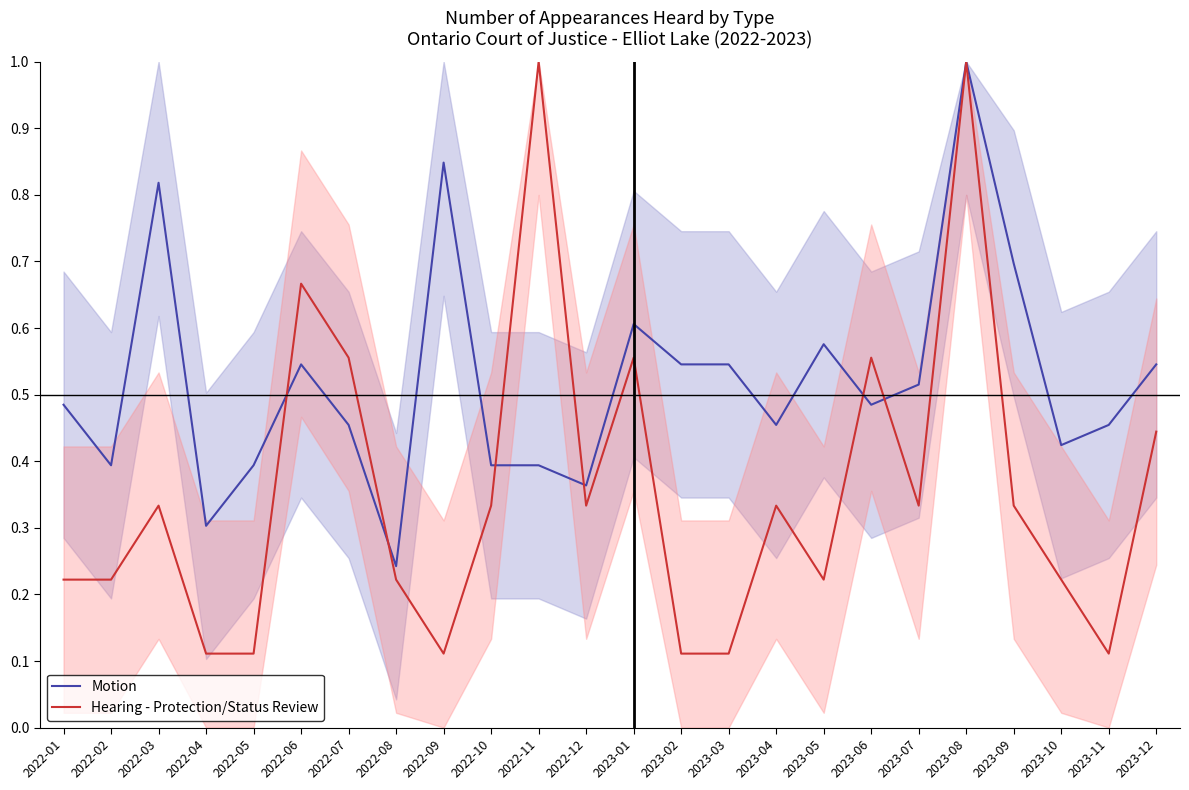

What is the maximum value for Hearing - Protection/Status Review?

1.0